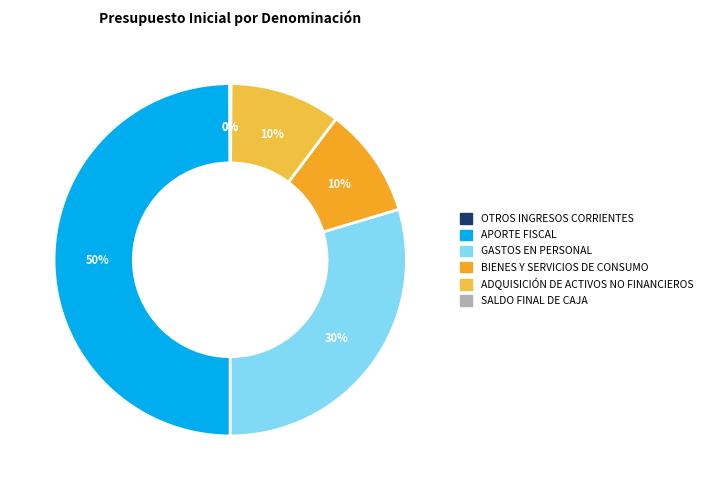

Does BIENES Y SERVICIOS DE CONSUMO account for over 50% of the chart?

No